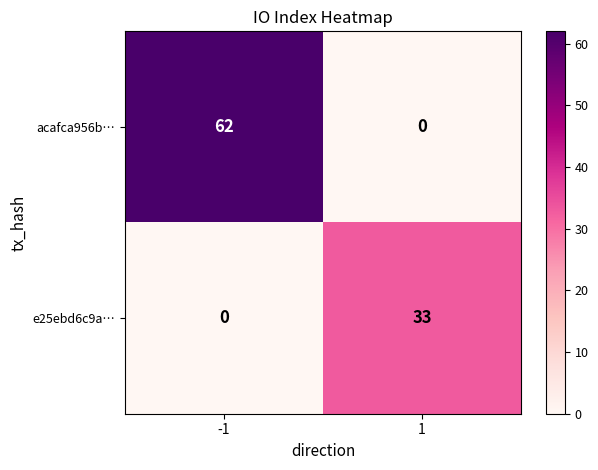

At how many categories does at least one series exceed 31?

2